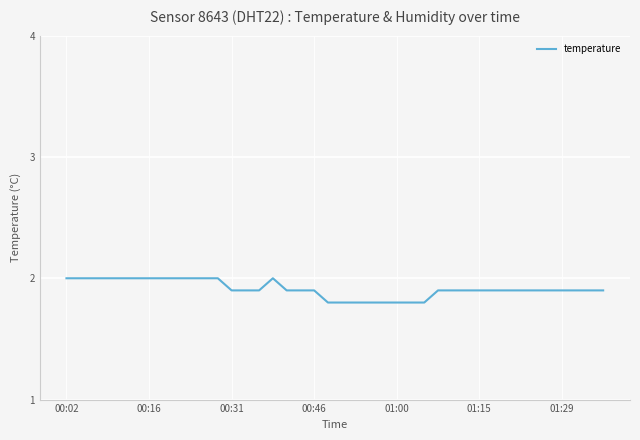

Is this an area chart (filled region under the line)?

No